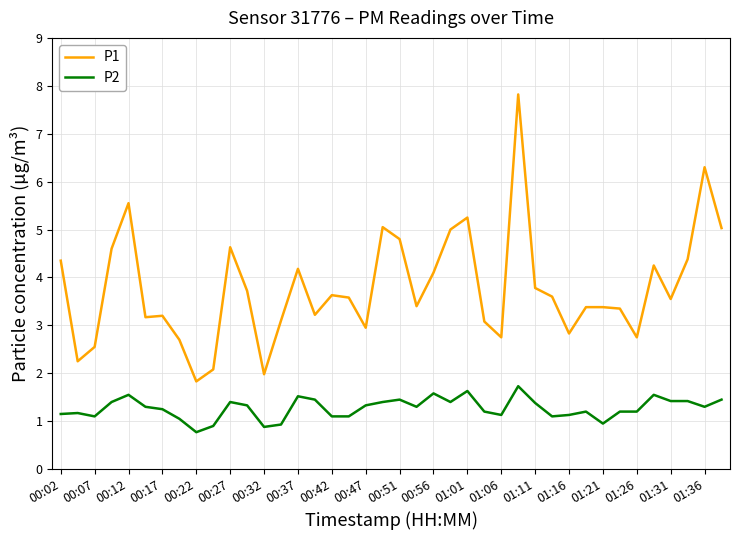

Which series has the largest range (max minus min)?

P1